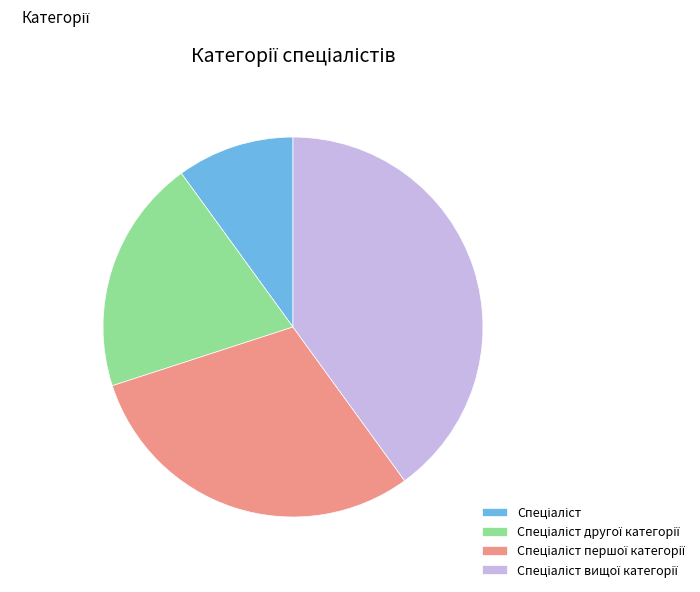

Is there a majority slice in this chart?

No